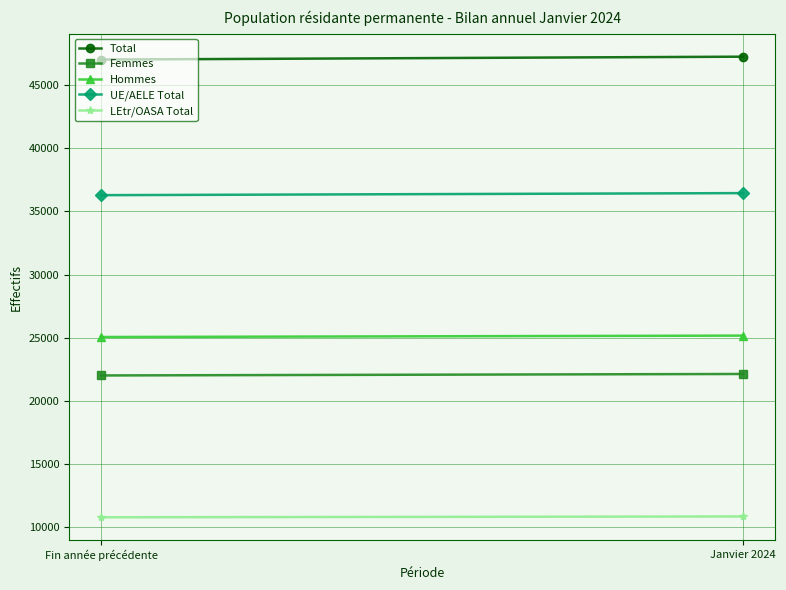

What is the total value across all series at Fin année précédente?

141135